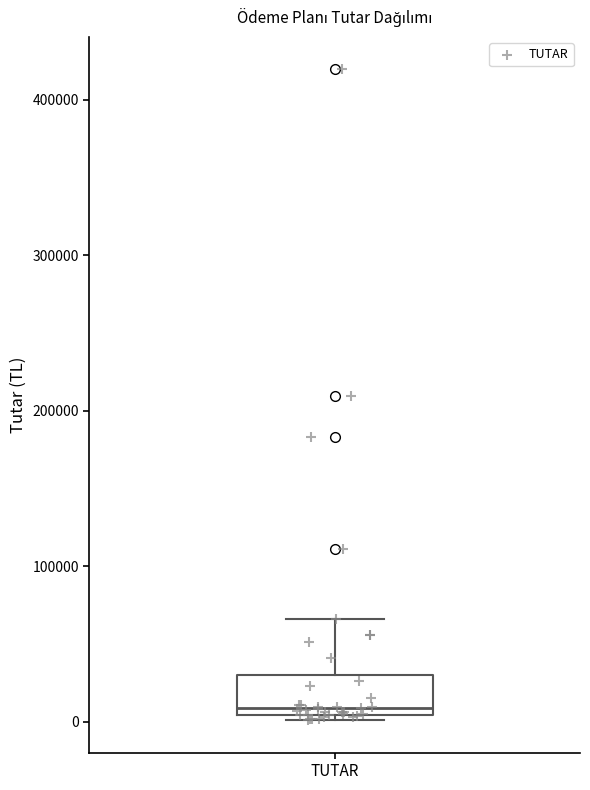

Transcribe this box plot: give where the median line is, the range the box spans, and where the two whiskers end, as read against the y-axis. The values are not printed on the chart, so give them approximately, as read against the axis.

median 10000, box 0 to 30000, whiskers 0 (just below the box's lower edge) to 70000